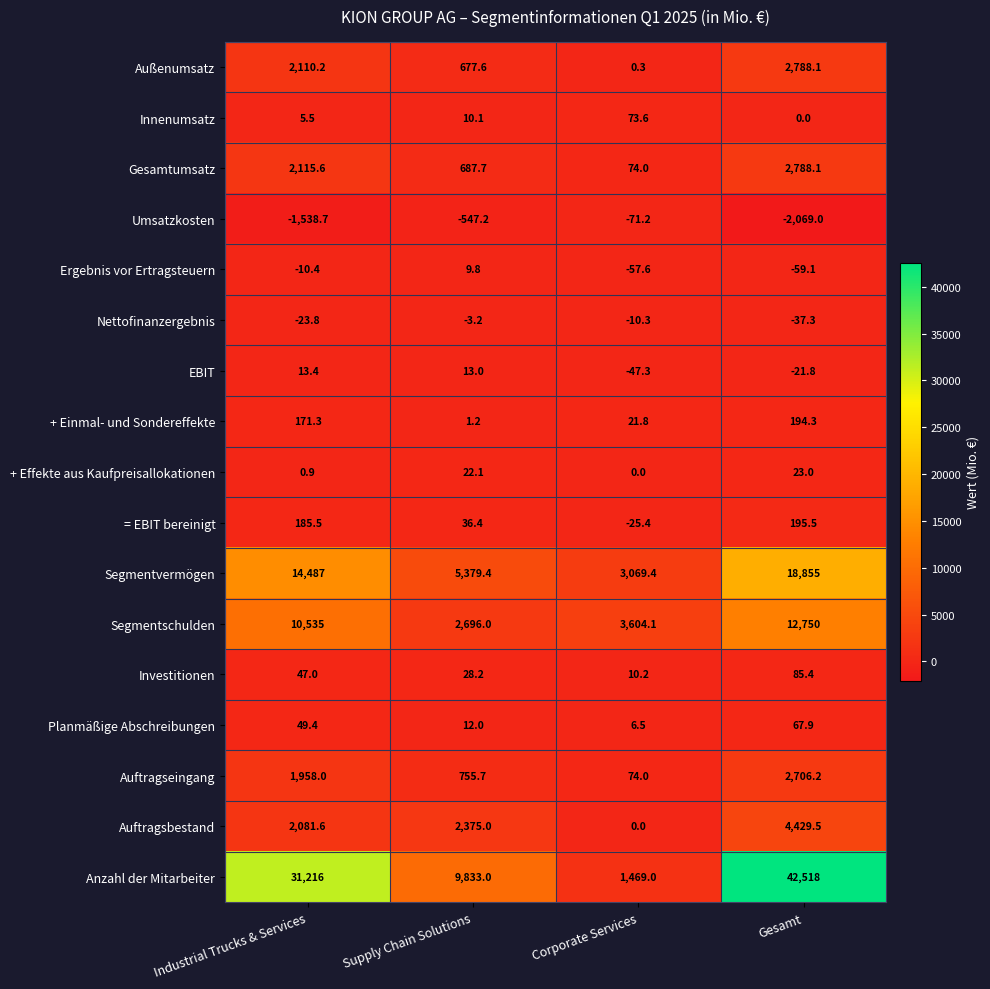

True or false: Ergebnis vor Ertragsteuern has a value of 9.8 at Supply Chain Solutions.

True